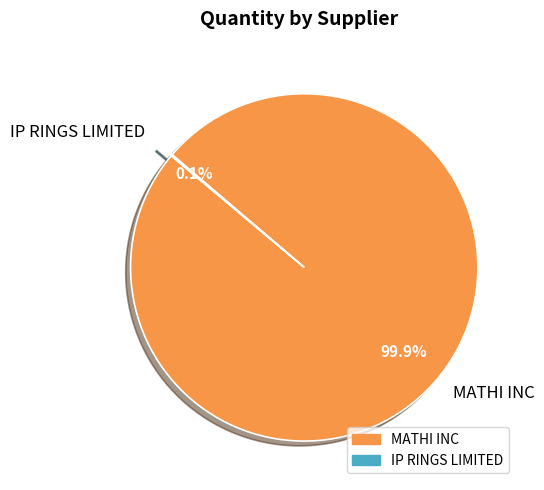

Which slice is the largest?

MATHI INC